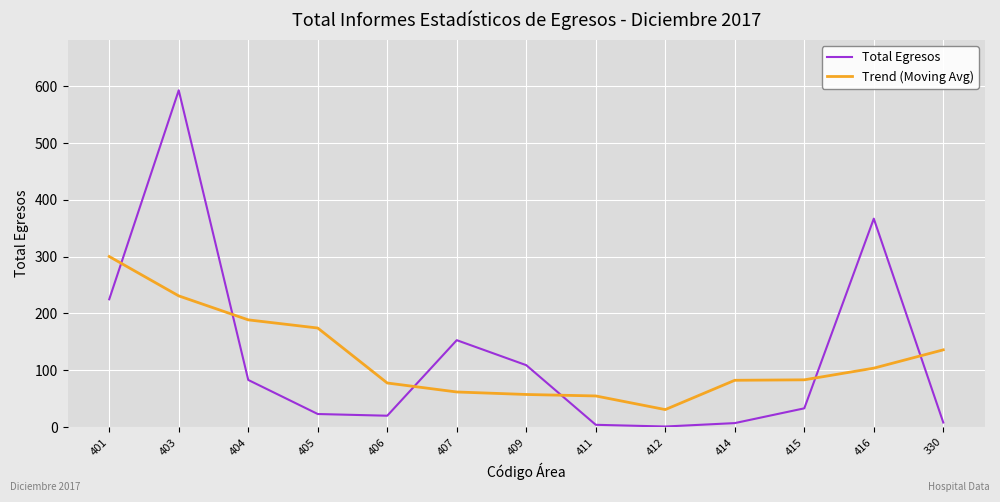

At which label does Trend (Moving Avg) reach its peak?

401